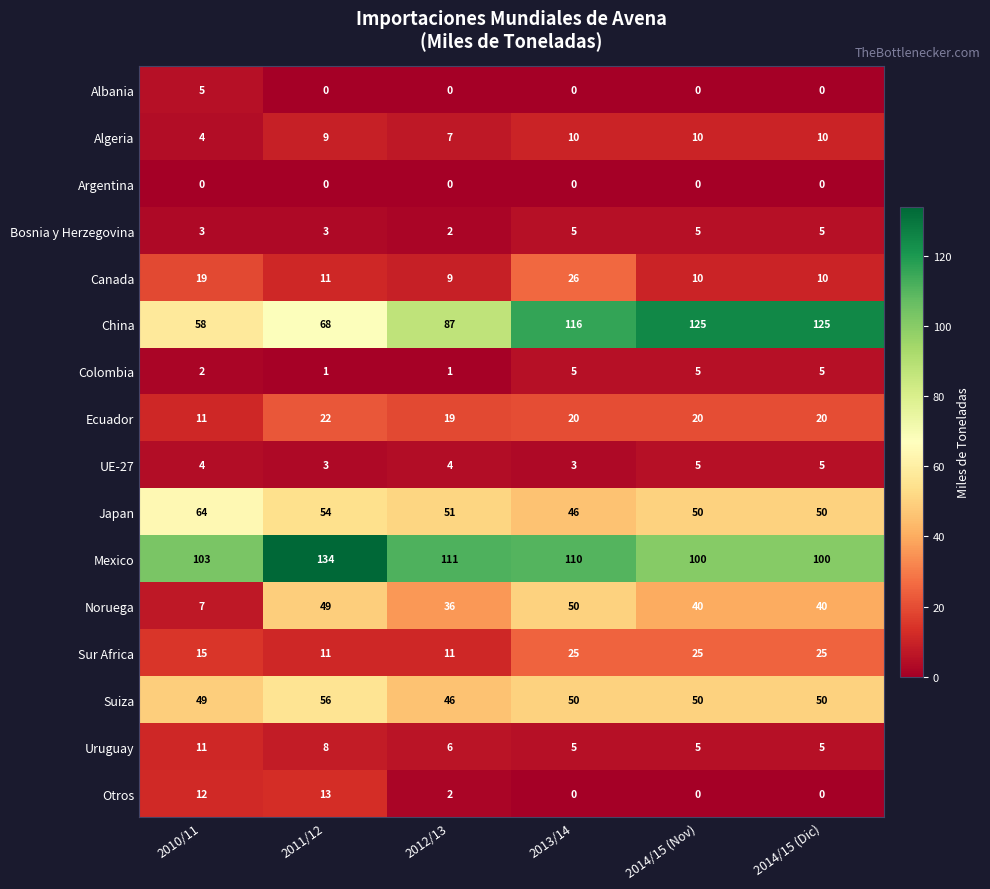

Which series has the largest range (max minus min)?

China